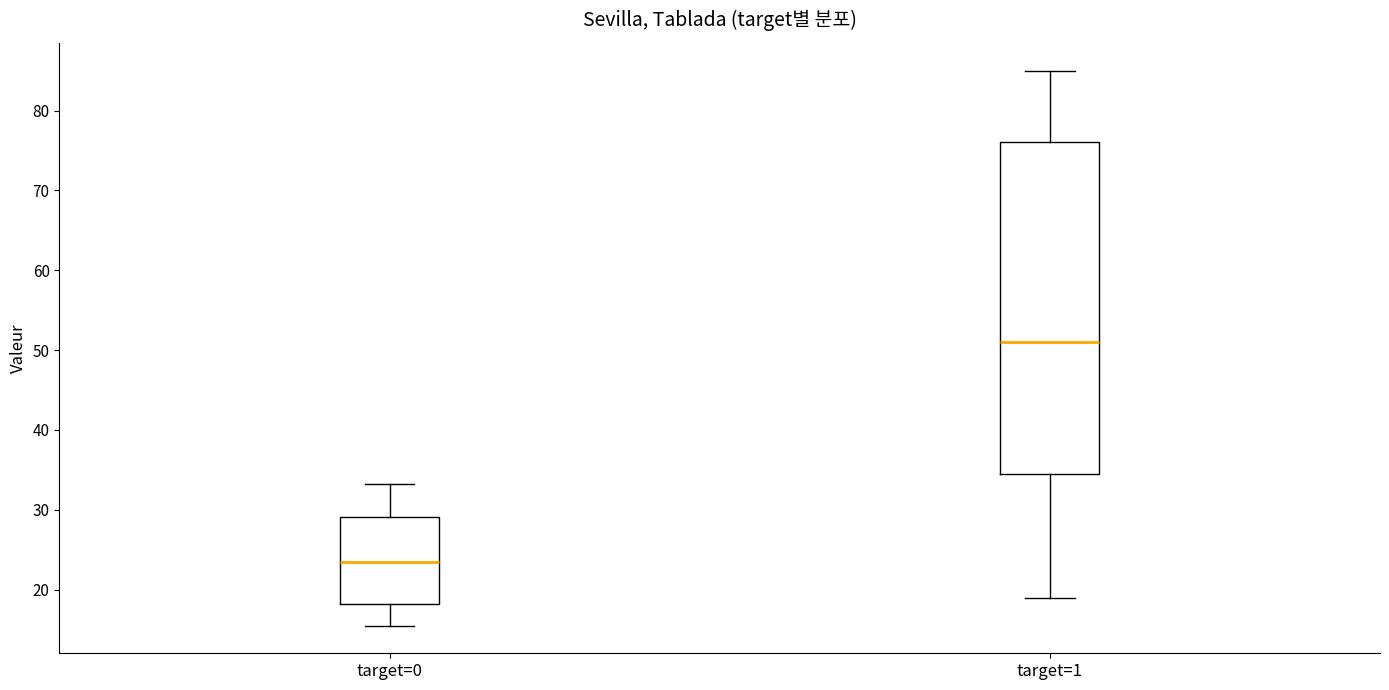

Which box has the lowest median line?

target=0